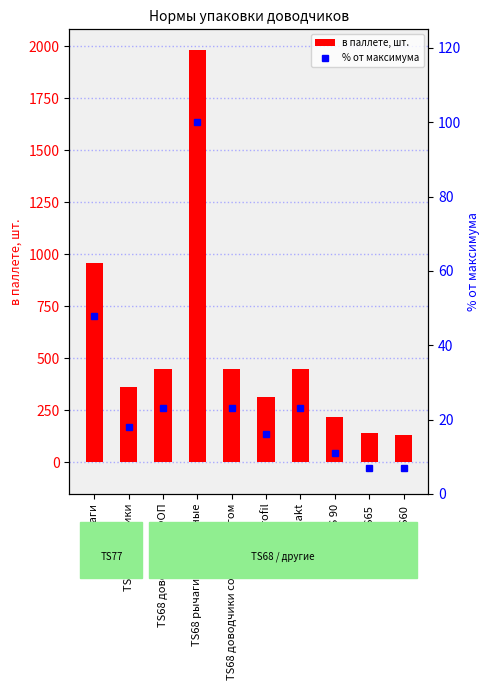

What is the label of the 9th bar from the right?

TS77 доводчики